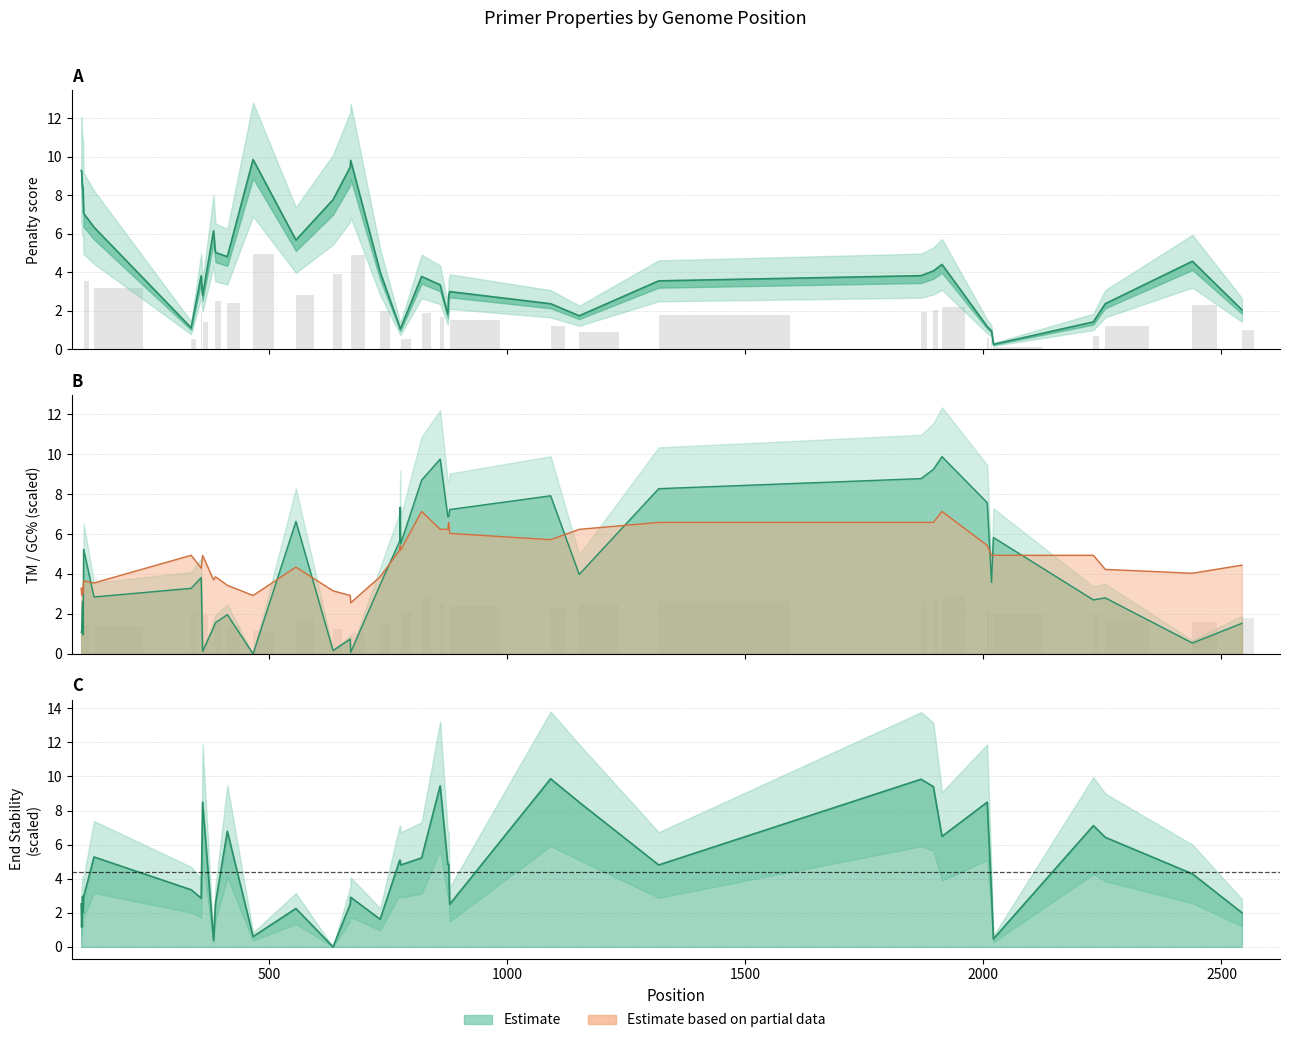

The PRIMER_RIGHT_0_TM series shows 1.0 at 7. True or false?

False